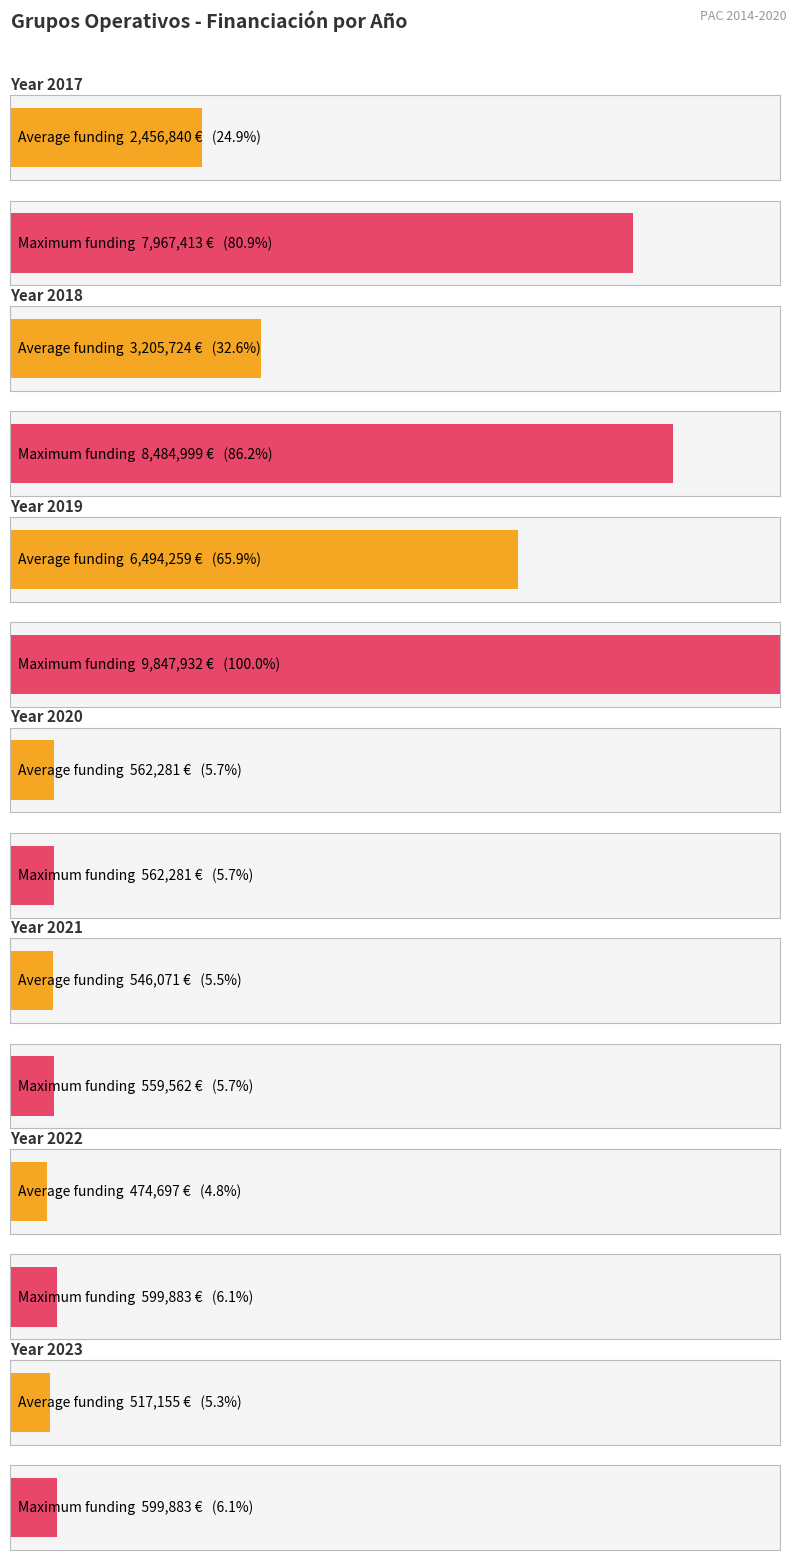

Does the chart contain stacked bars?

No